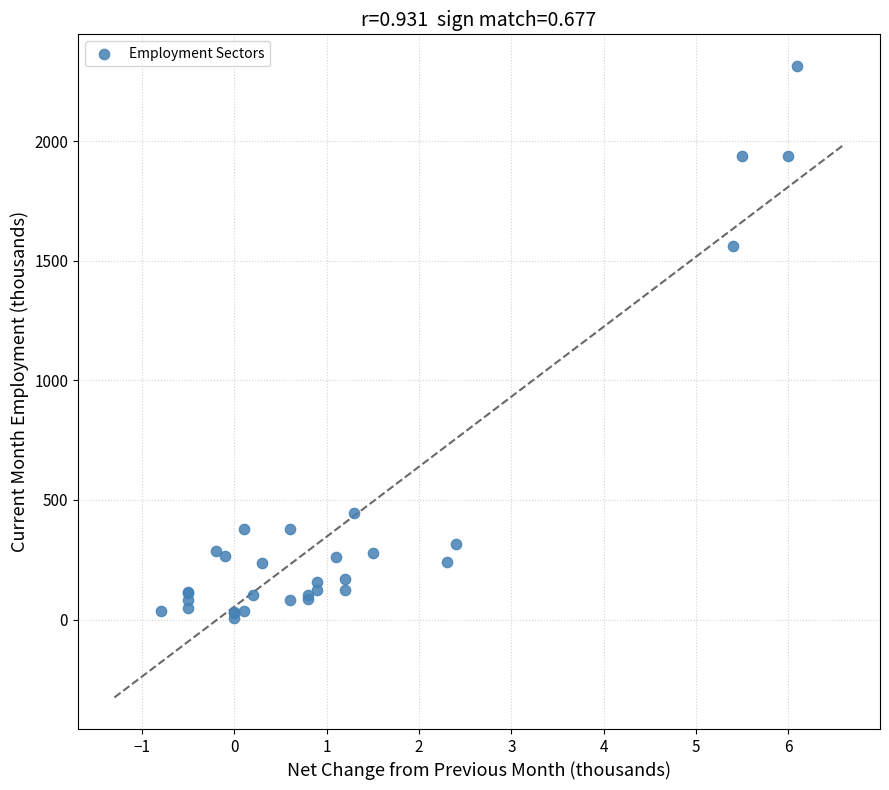

What Y value in the scatter plot is closest to 1159?

1560.1